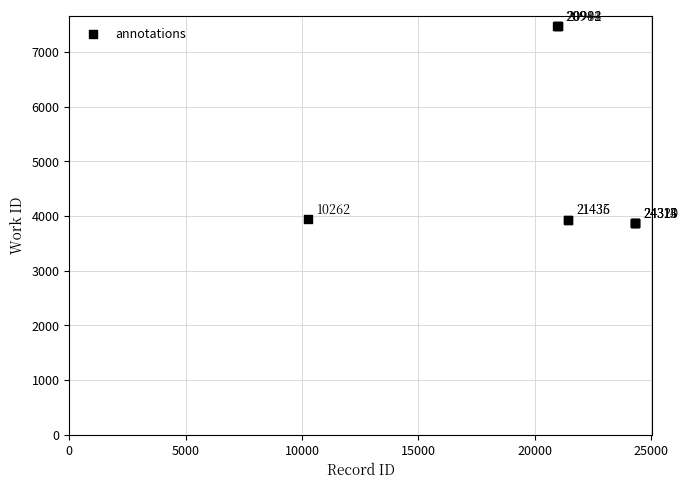

What Y value in the scatter plot is closest to 5671?

3948